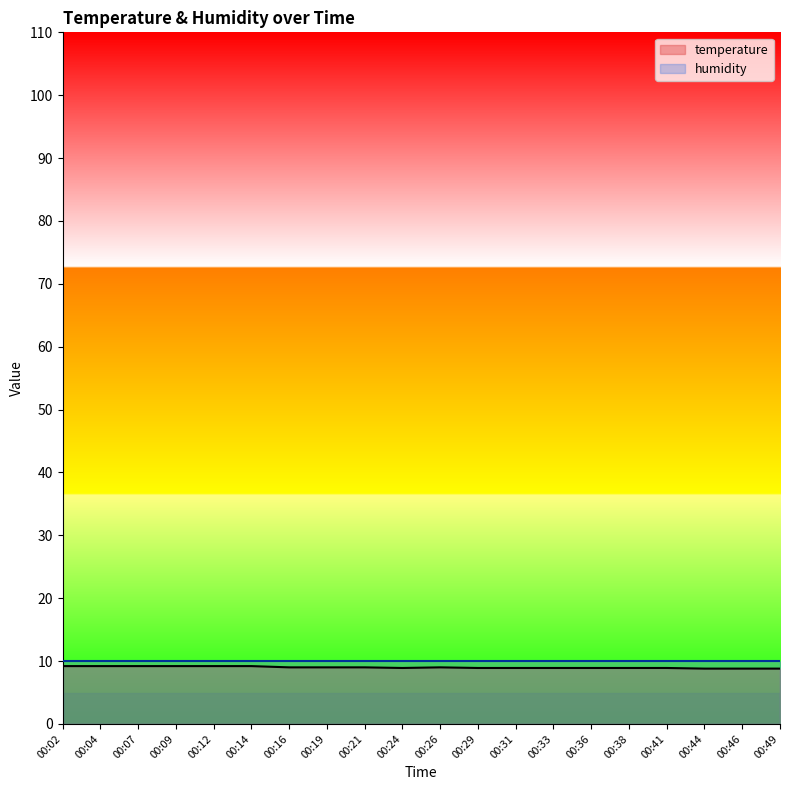

Reading right to left, transcribe all the data shown in this chart.

8.8	8.8	8.8	8.9	8.9	8.9	8.9	8.9	8.9	9.0	8.9	9.0	9.0	9.0	9.2	9.2	9.2	9.2	9.2	9.2